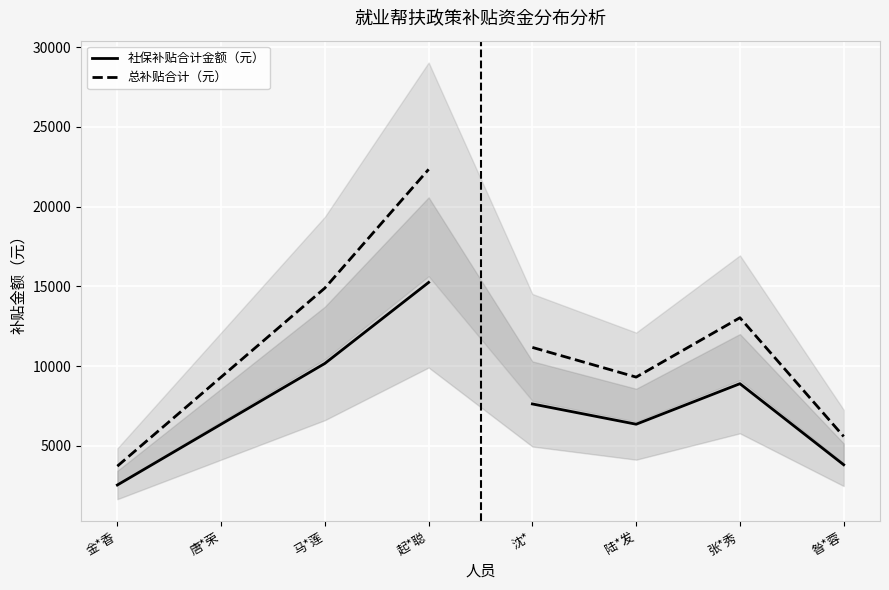

Reading right to left, list all the values displayed in this chart.

社保补贴合计金额（元）: 起*聪=15247.9	马*莲=10167.4	唐*荣=6354.6	金*香=2541.8
总补贴合计（元）: 起*聪=22339.9	马*莲=14895.4	唐*荣=9309.6	金*香=3723.8